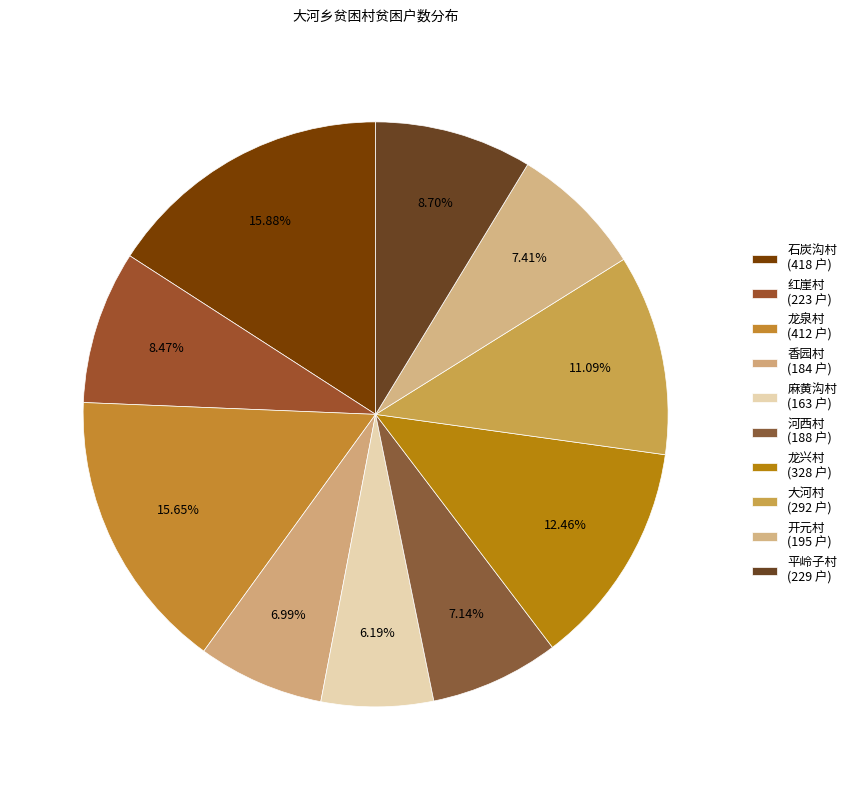

What is the change in value from 麻黄沟村 to 大河村?

+129